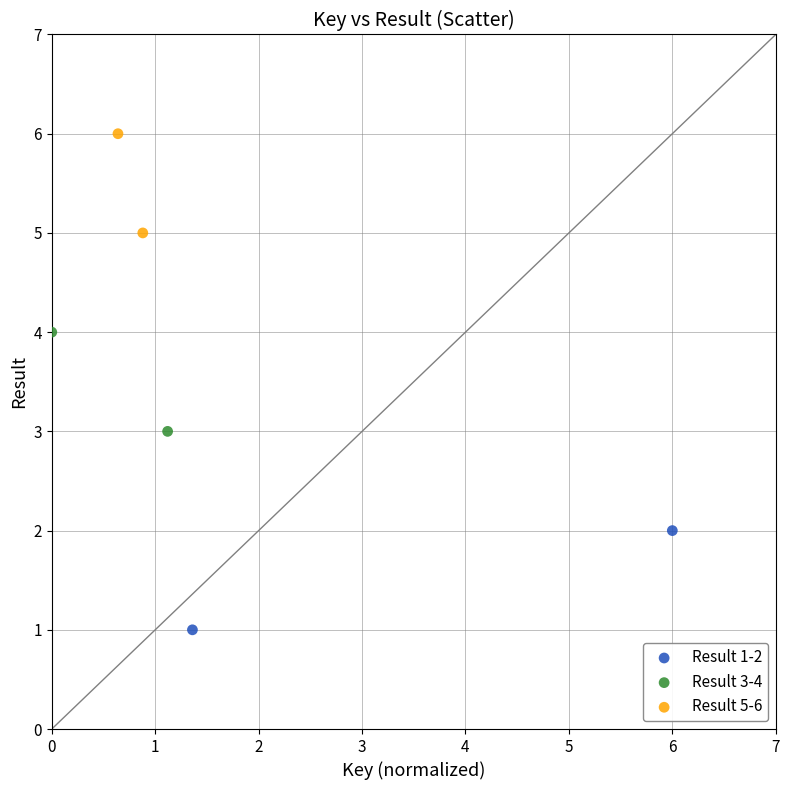

Which series reaches the minimum Y coordinate?

Result 1-2